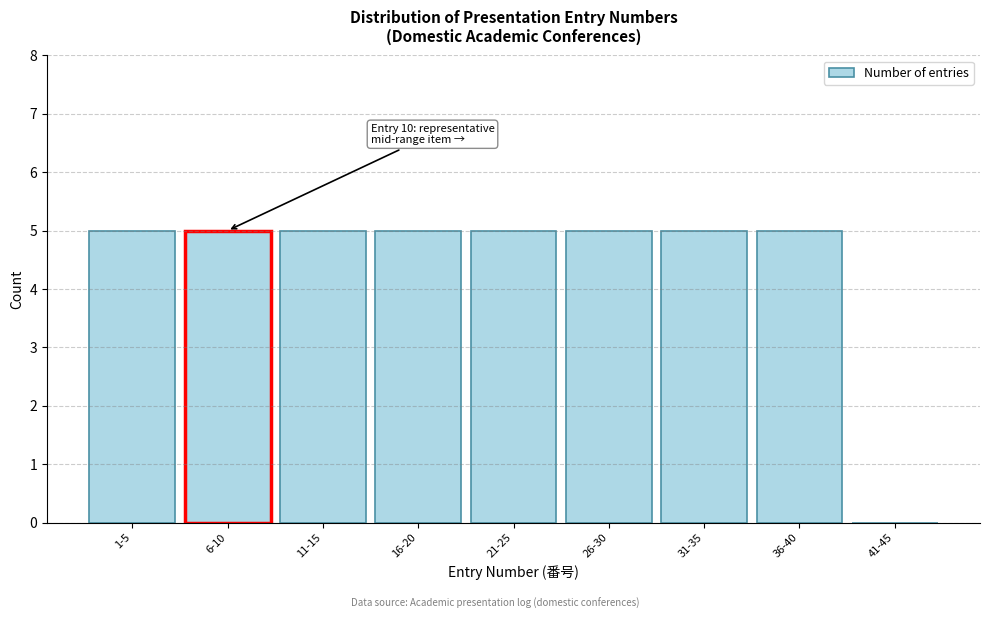

Reading left to right, extract all data points from this chart.

1-5=5	6-10=5	11-15=5	16-20=5	21-25=5	26-30=5	31-35=5	36-40=5	41-45=0